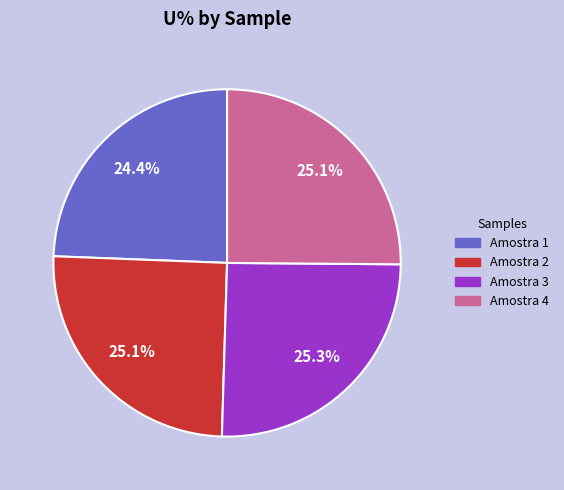

Is there any slice that represents more than half of the pie?

No